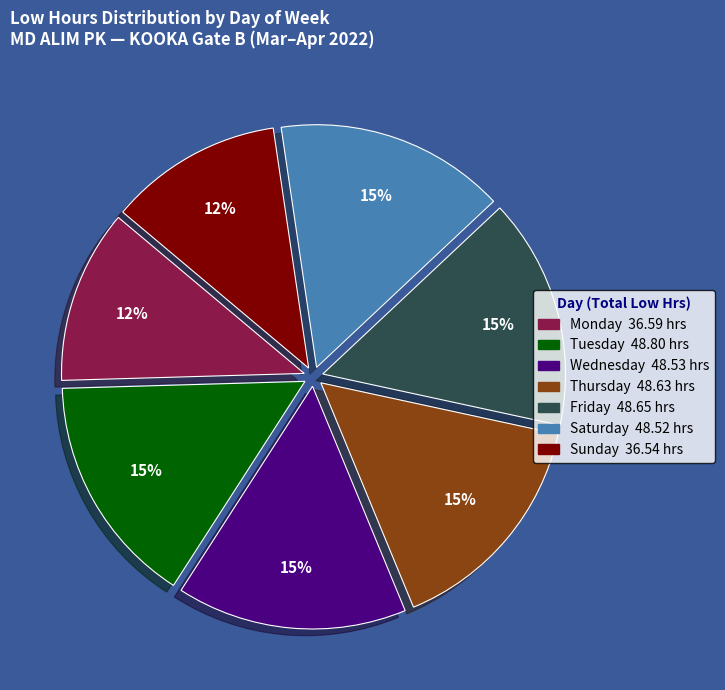

To the nearest percent, what is the average slice percentage?

14%